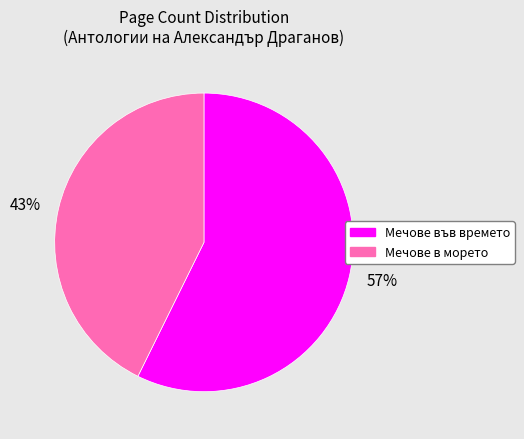

True or false: 57% accounts for 57% of the total.

True